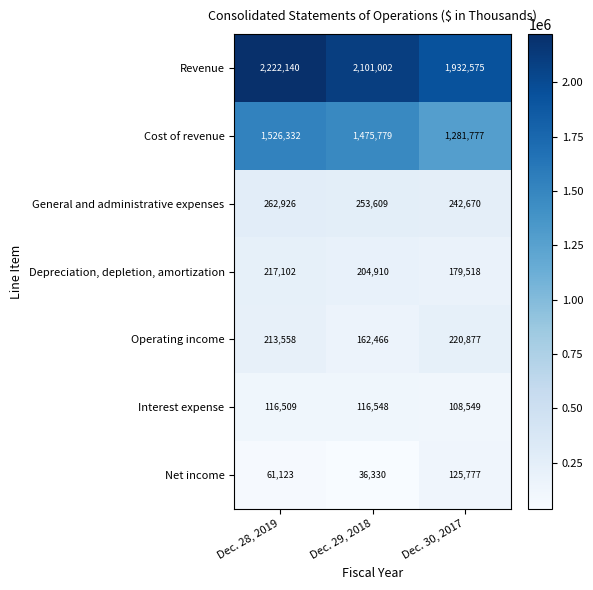

Which series changed the most between Dec. 29, 2018 and Dec. 30, 2017?

Cost of revenue